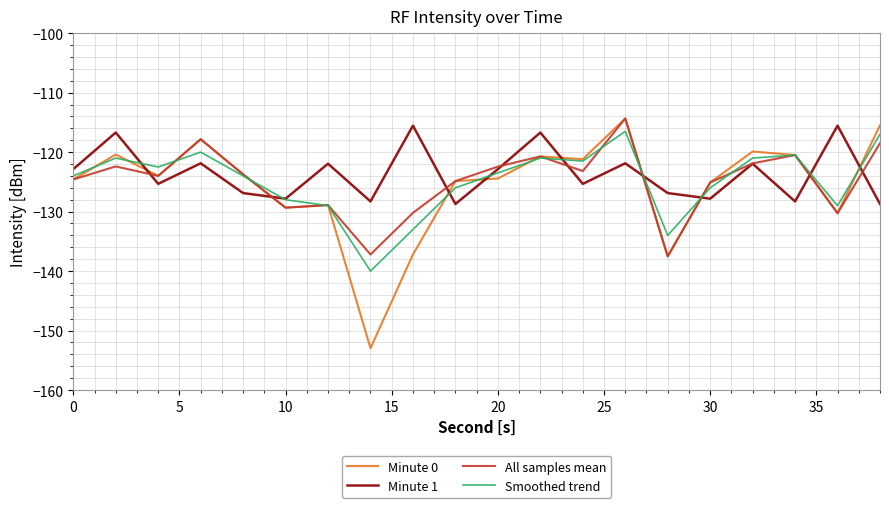

What is the average value of the Minute 0 series?

-125.7